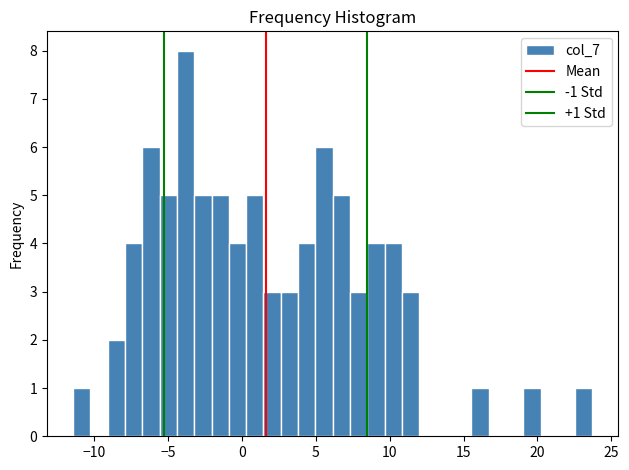

Around what value on the x-axis is the tallest bar? Give the approximate position of its centre, as read against the axis.

-4.0